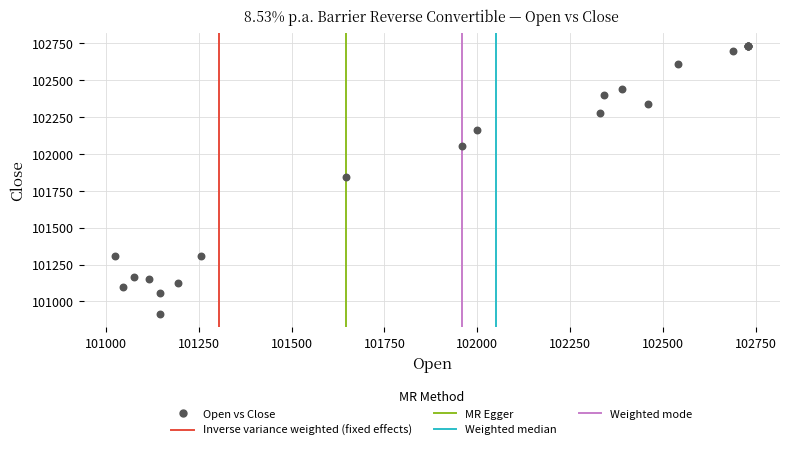

What Y value in the scatter plot is closest to 101822?

101845